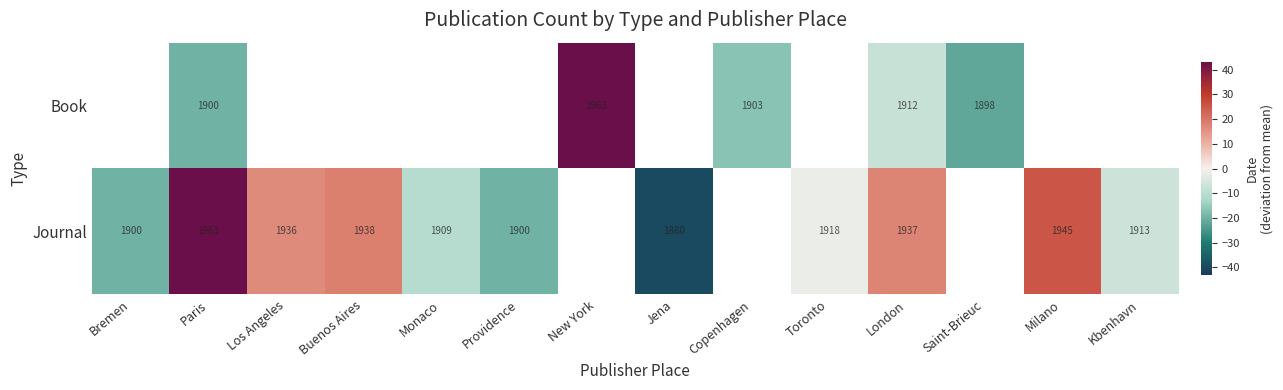

What is the spread (max minus min) of values at Paris?

63.0